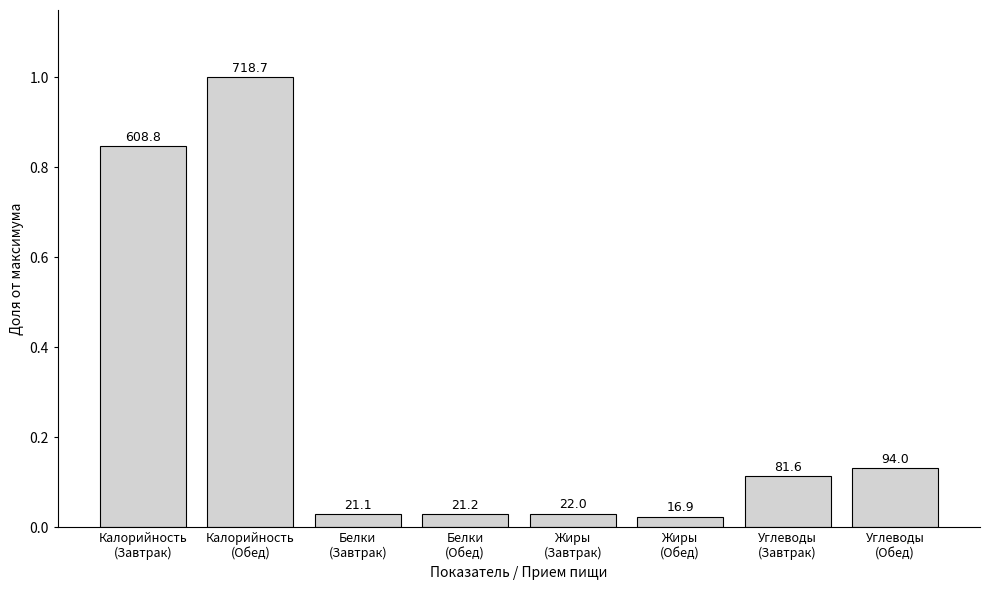

What is the change in value from Белки
(Обед) to Углеводы
(Завтрак)?

+0.1